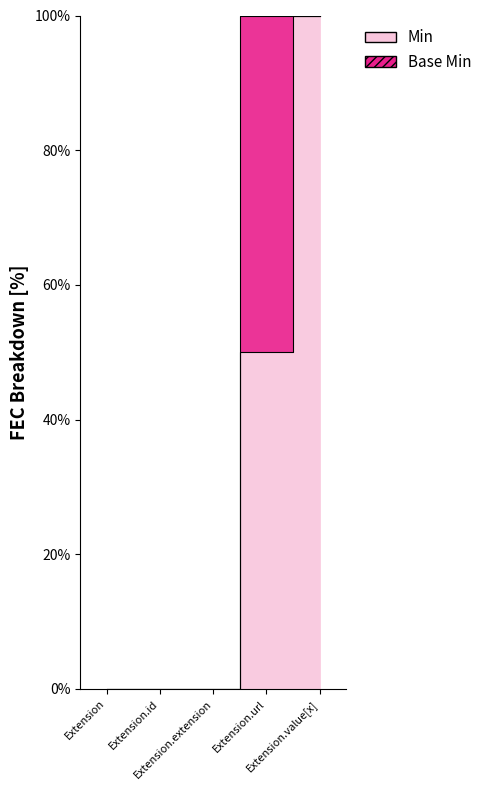

The chart shows a value of 0 at Extension.id. True or false?

True